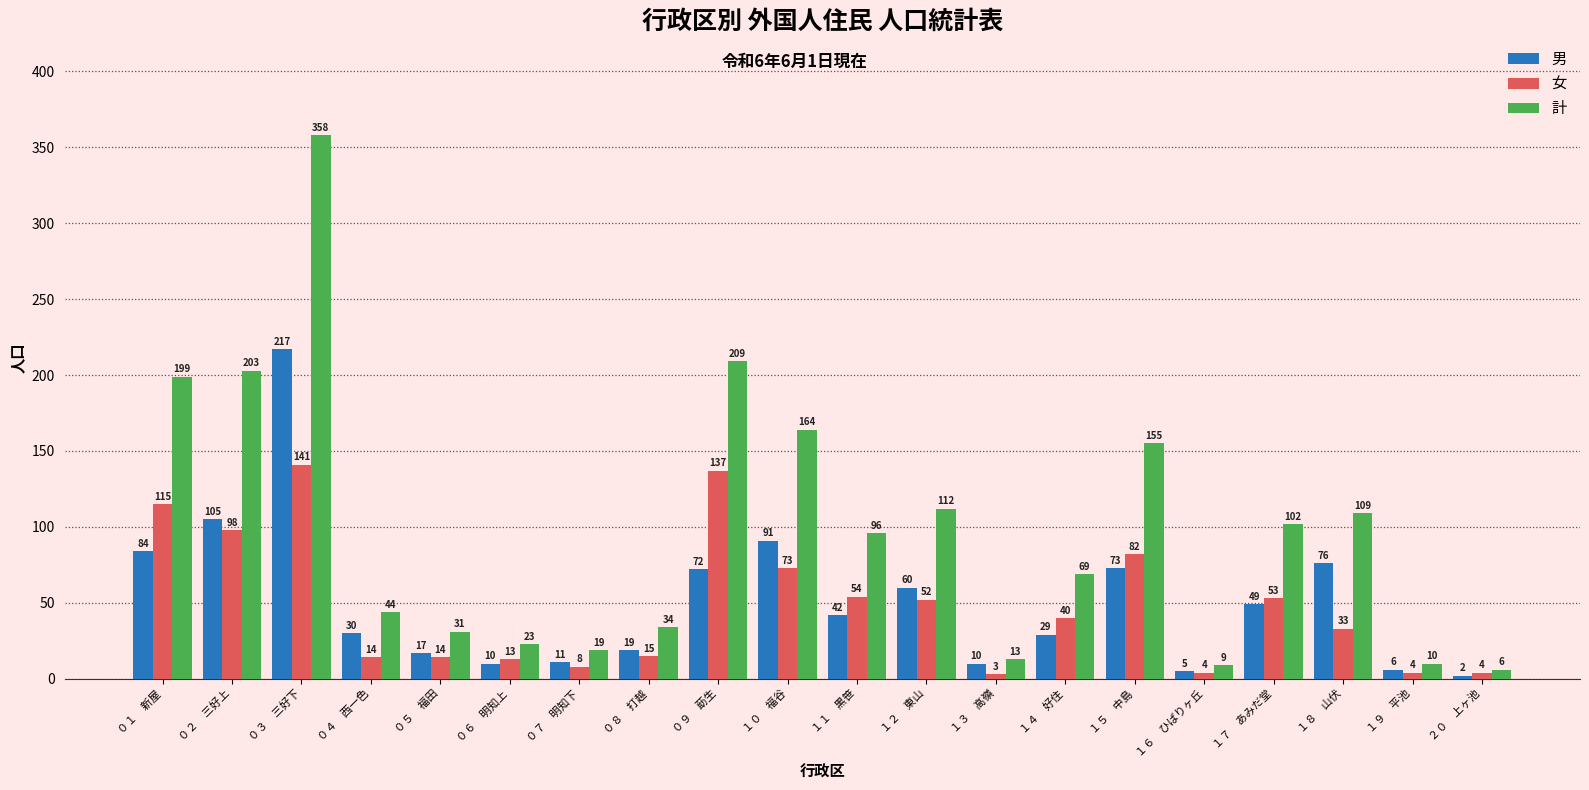

How many bars are there in each group?

3